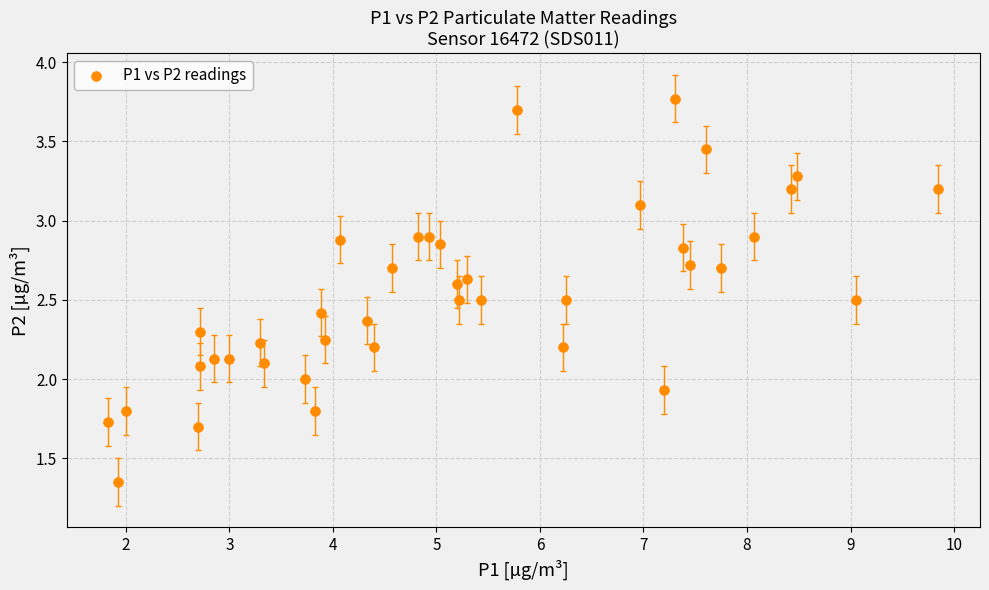

What is the range of X values (max minus min)?

8.0